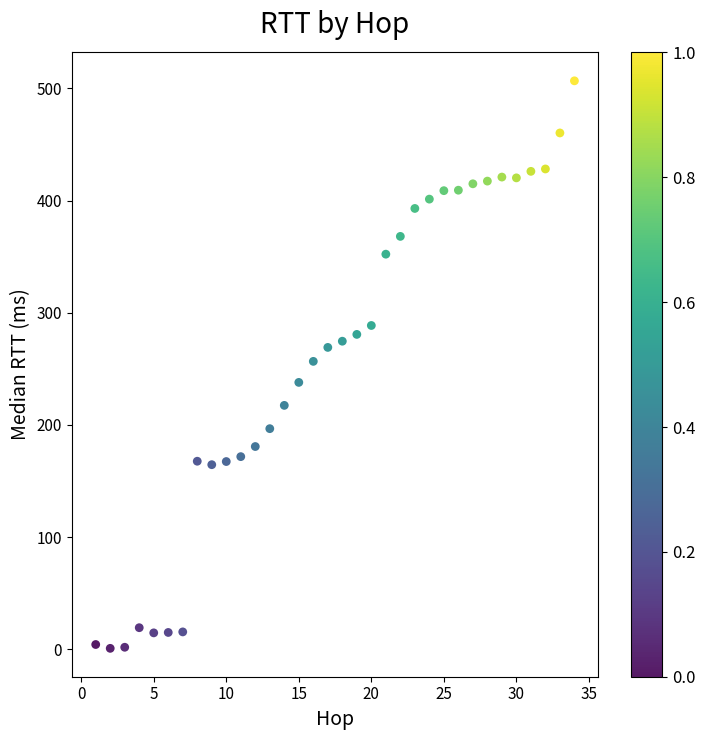

What is the range of X values (max minus min)?

33.0